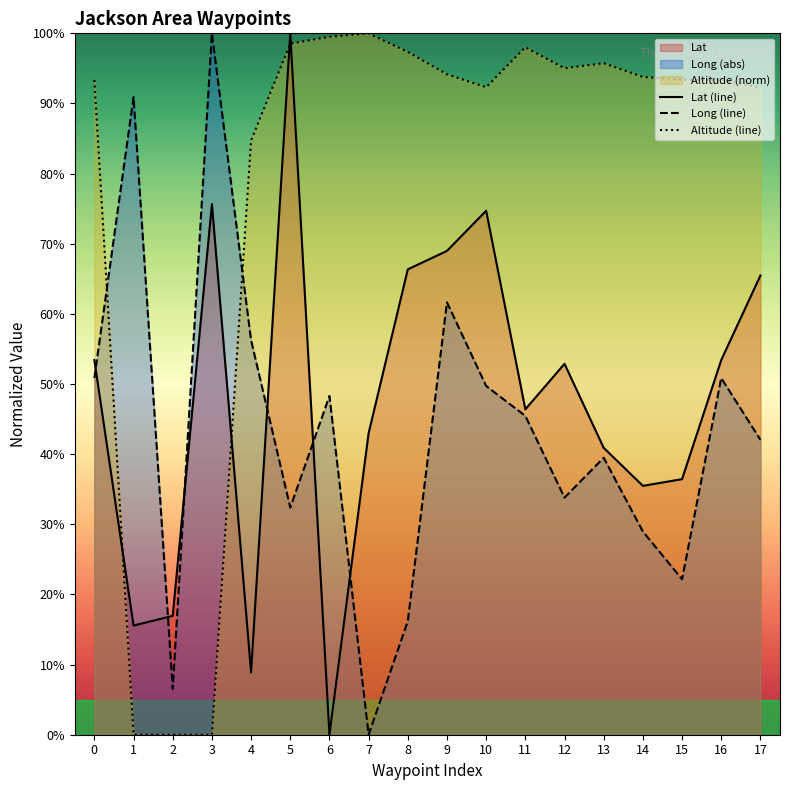

What is the difference between the maximum and minimum values in the Lat series?

100.0